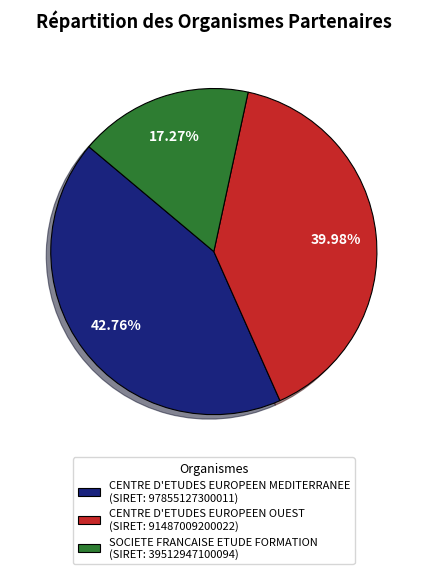

Which slice is the largest?

CENTRE D'ETUDES EUROPEEN MEDITERRANEE